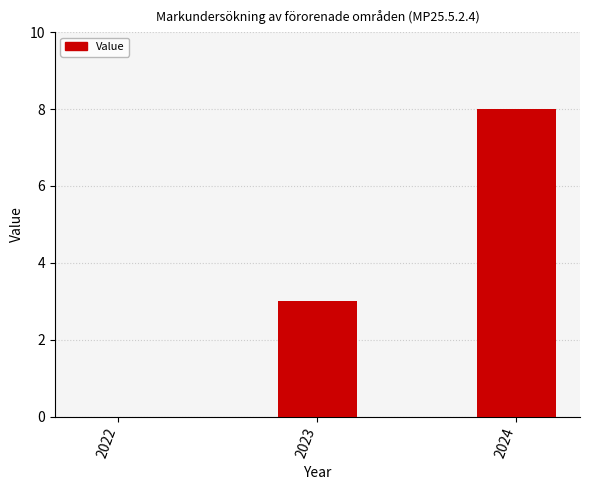

At which category does the chart reach its peak across all series?

2024